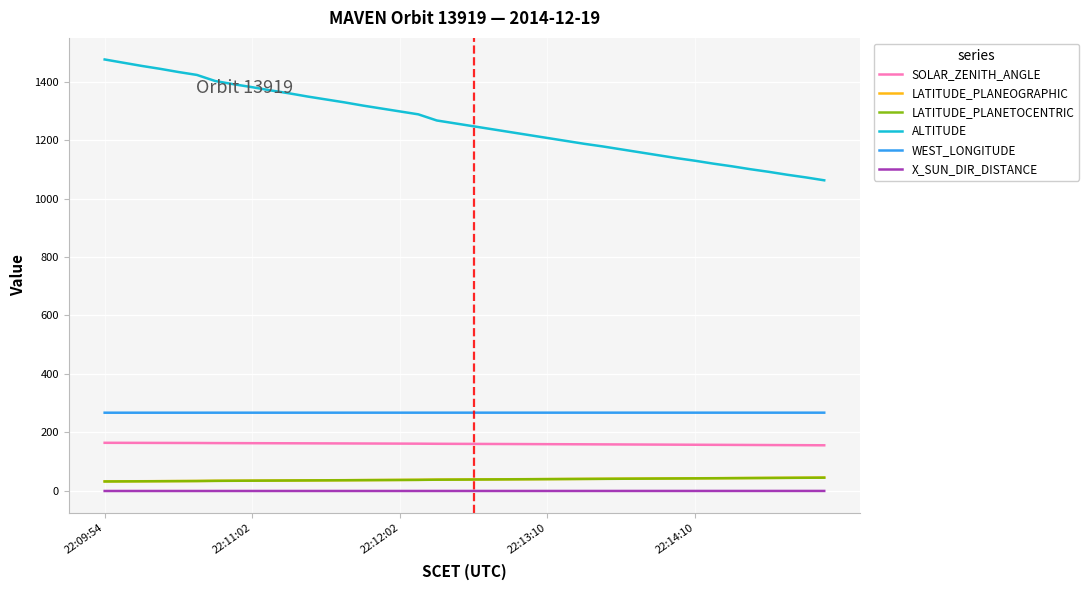

What is the average value of the X_SUN_DIR_DISTANCE series?

-1.3